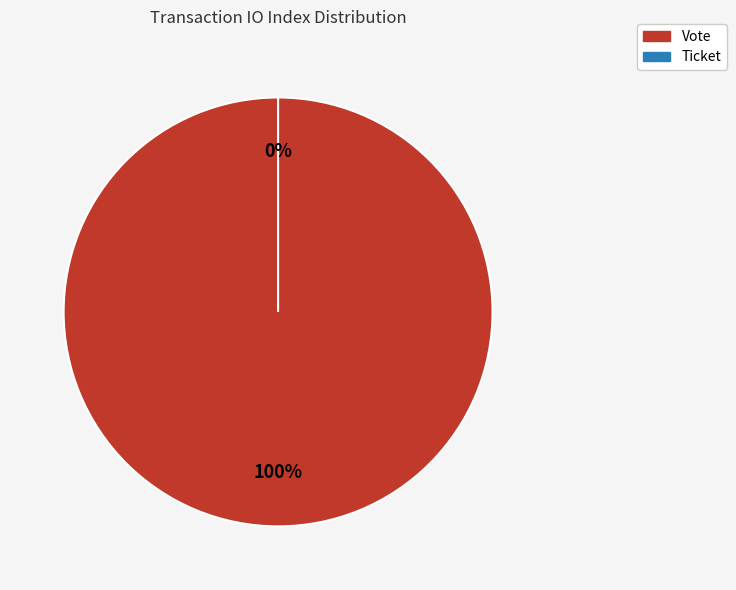

What is the total percentage of Ticket and Vote?

100.0%